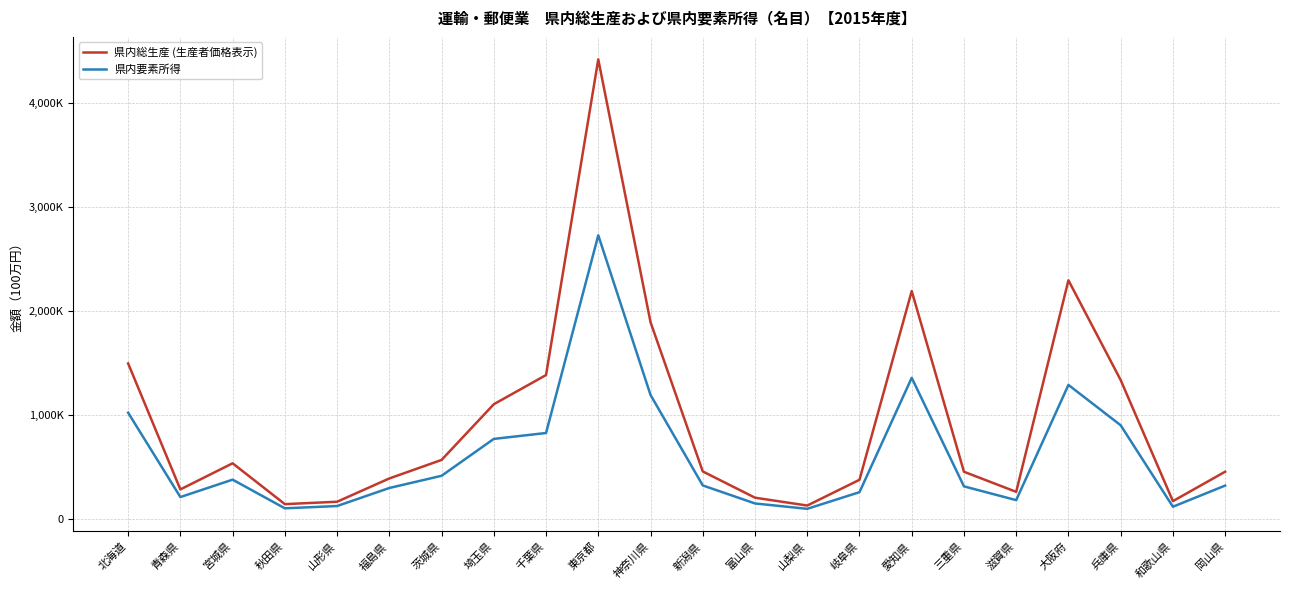

Reading left to right, what are all the values shown in this chart?

県内総生産 (生産者価格表示): 北海道=1497949	青森県=286253	宮城県=537468	秋田県=144565	山形県=167567	福島県=391596	茨城県=569717	埼玉県=1105576	千葉県=1386274	東京都=4422992	神奈川県=1895030	新潟県=459070	富山県=206541	山梨県=130937	岐阜県=378704	愛知県=2194245	三重県=455975	滋賀県=262721	大阪府=2297625	兵庫県=1338192	和歌山県=173487	岡山県=456320
県内要素所得: 北海道=1024110	青森県=212628	宮城県=380089	秋田県=104431	山形県=126276	福島県=299806	茨城県=417210	埼玉県=772000	千葉県=828799	東京都=2730511	神奈川県=1194937	新潟県=324492	富山県=151100	山梨県=99433	岐阜県=259491	愛知県=1359588	三重県=315581	滋賀県=183032	大阪府=1291303	兵庫県=903279	和歌山県=119609	岡山県=322953